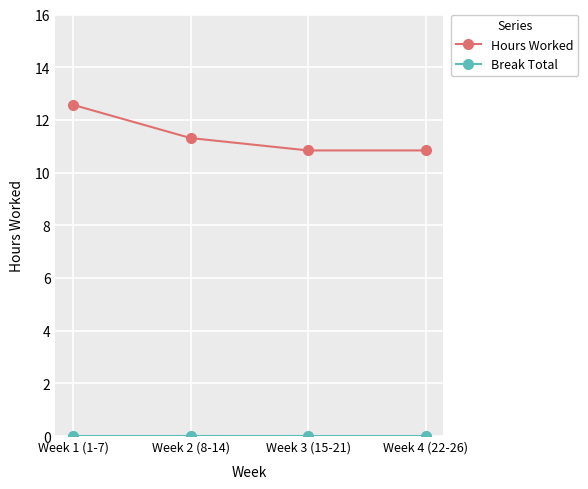

Count the Hours Worked values in the range 10 to 12.

3